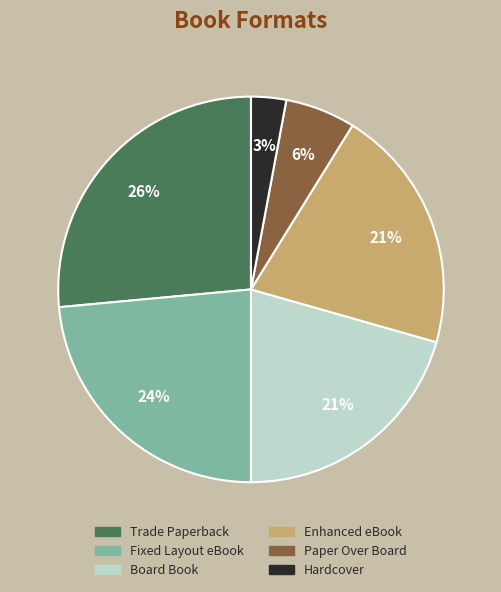

To the nearest percent, what portion does Board Book represent?

21%